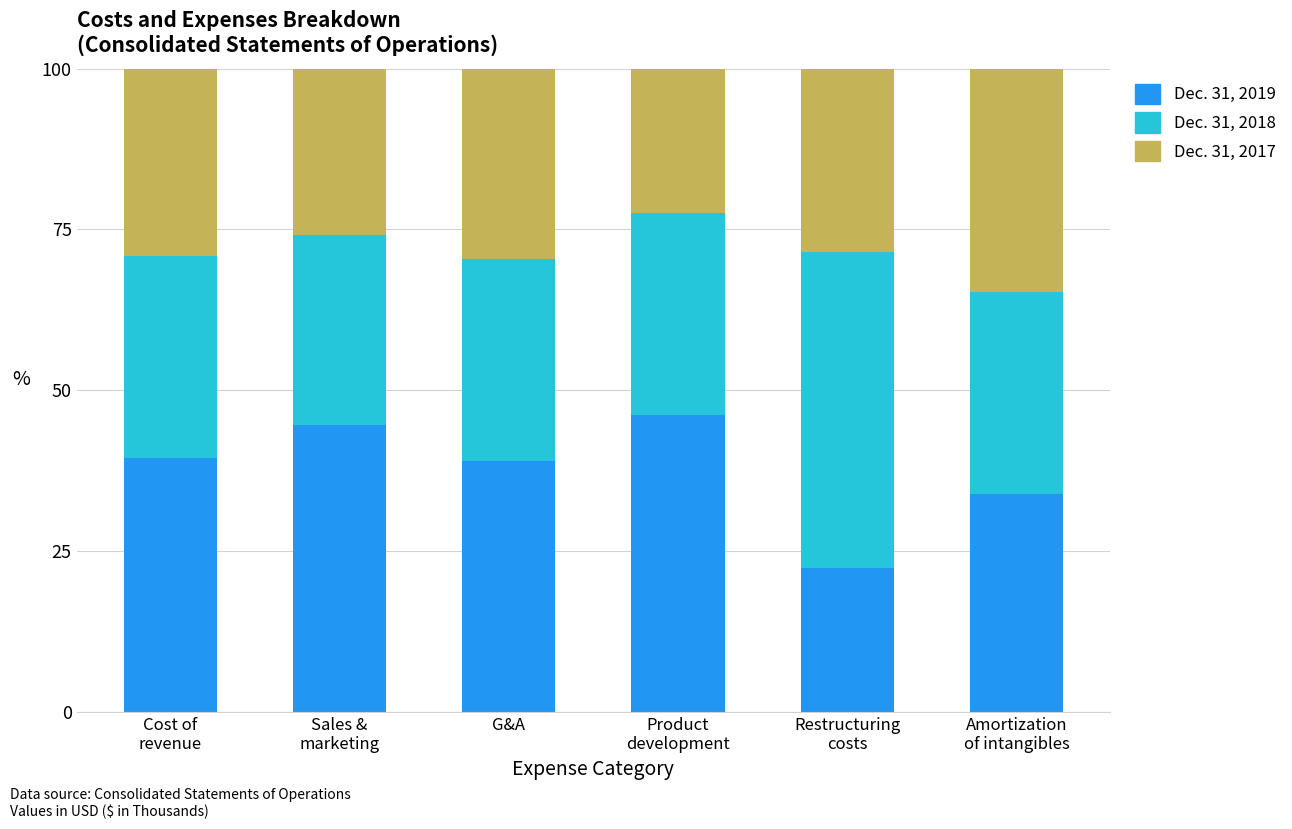

What is the maximum value for Dec. 31, 2019?

46.2